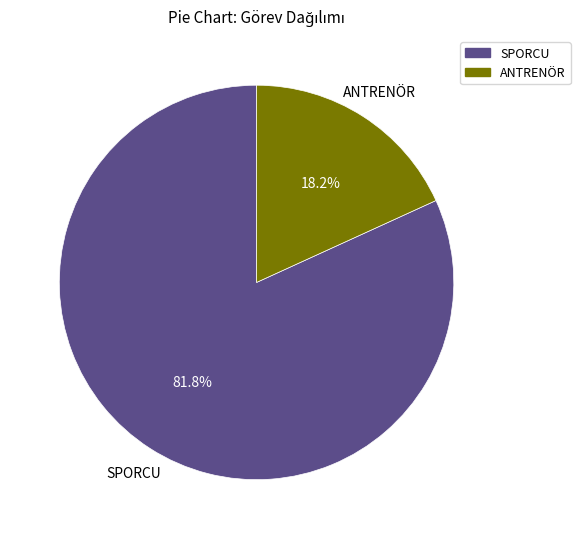

Which category has the biggest portion of the pie?

SPORCU